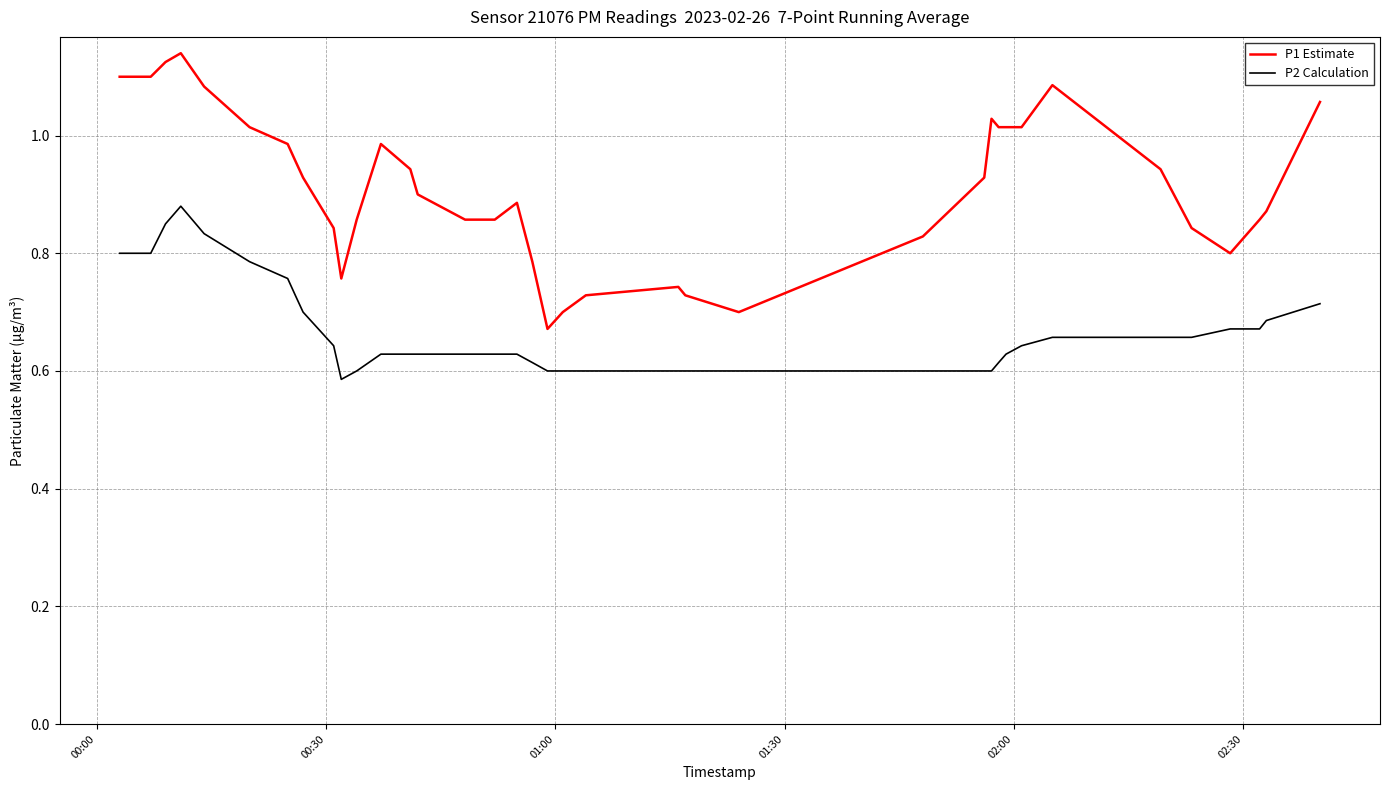

What is the difference between the maximum and minimum values in the P2 Calculation series?

0.3